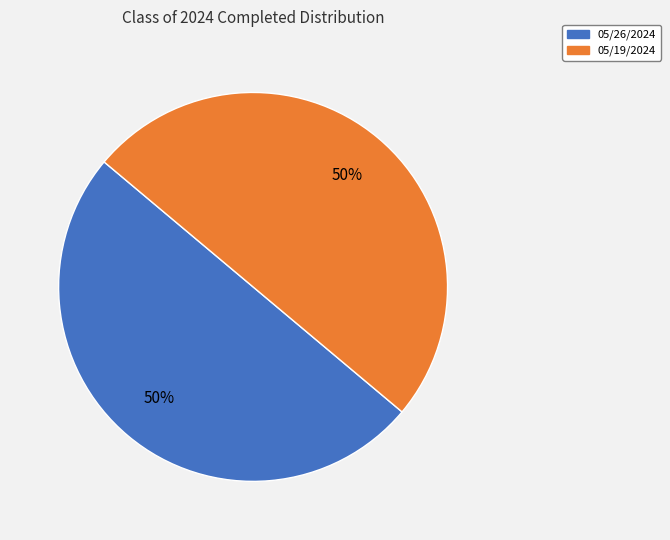

To the nearest percent, what is the average slice percentage?

50%